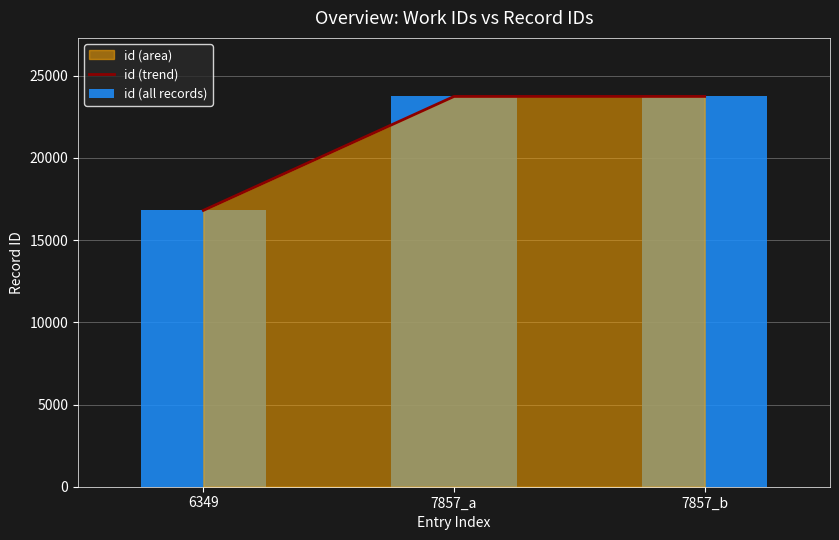

Where is id (trend) nearest to the value 20276?

6349